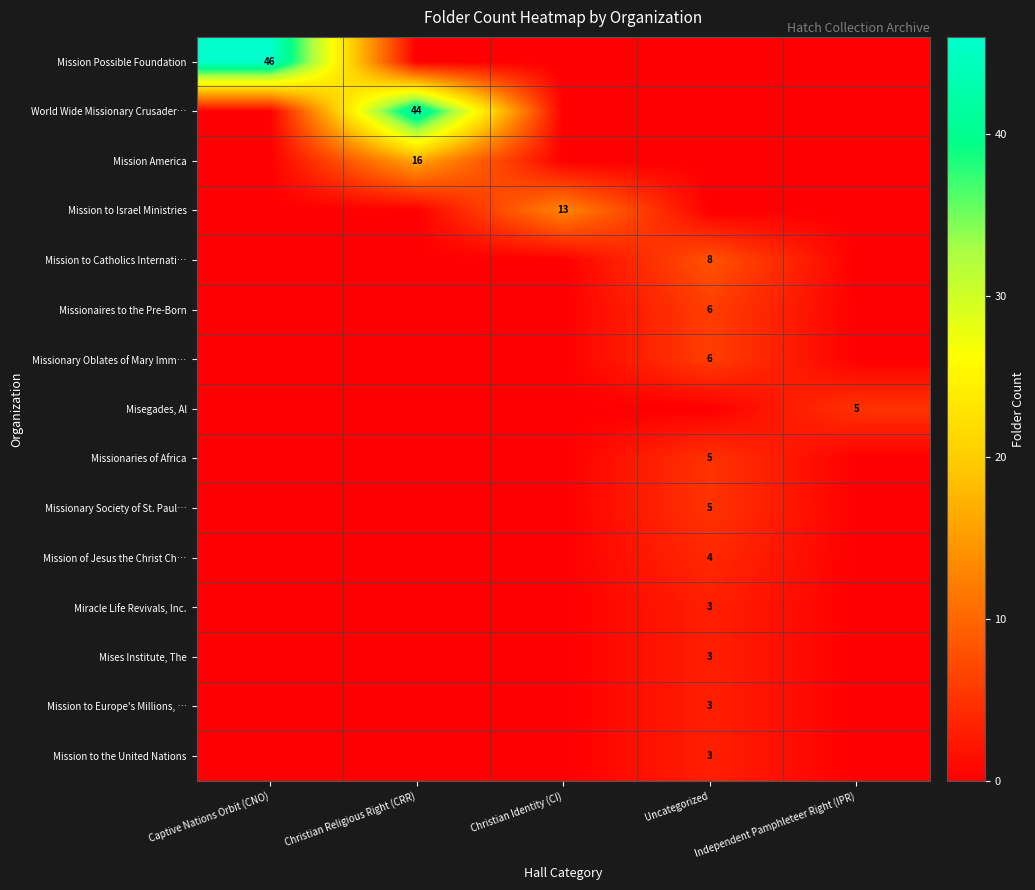

The Missionaries of Africa series shows 5 at Uncategorized. True or false?

True